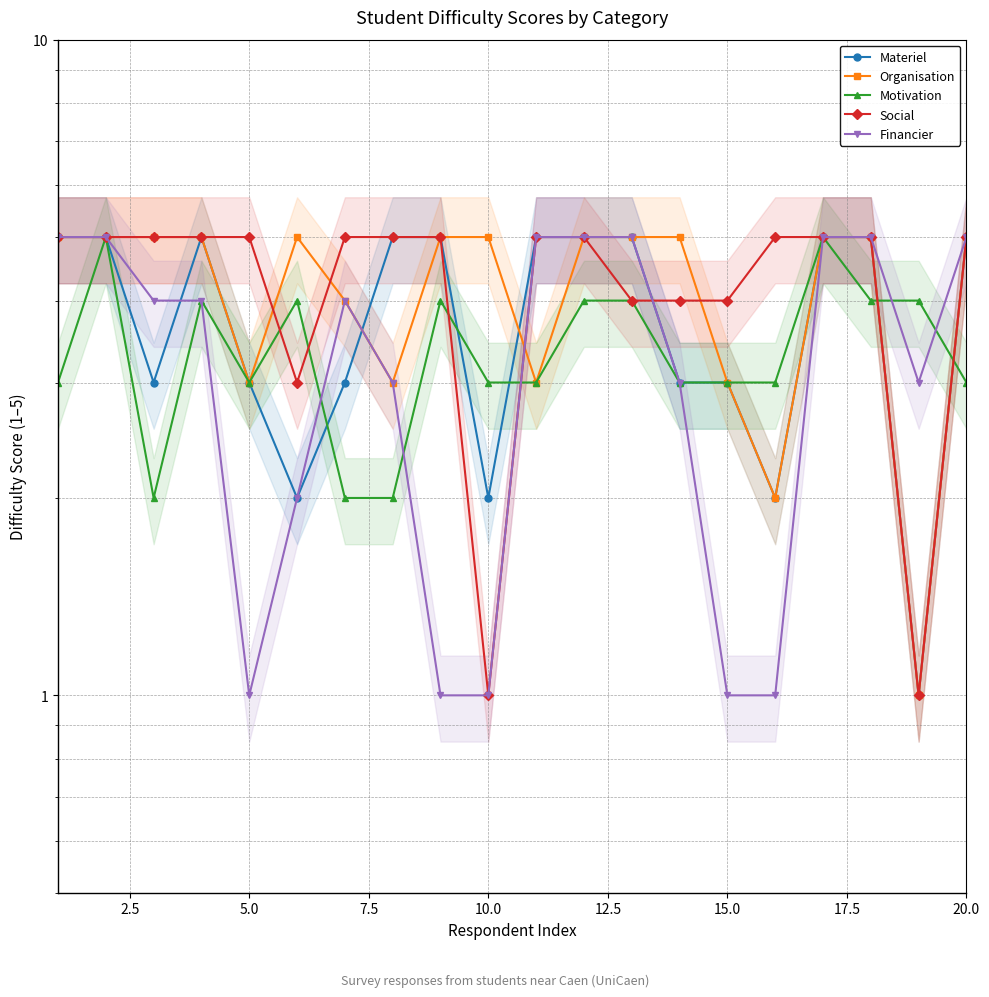

Does the chart have visible grid lines?

Yes